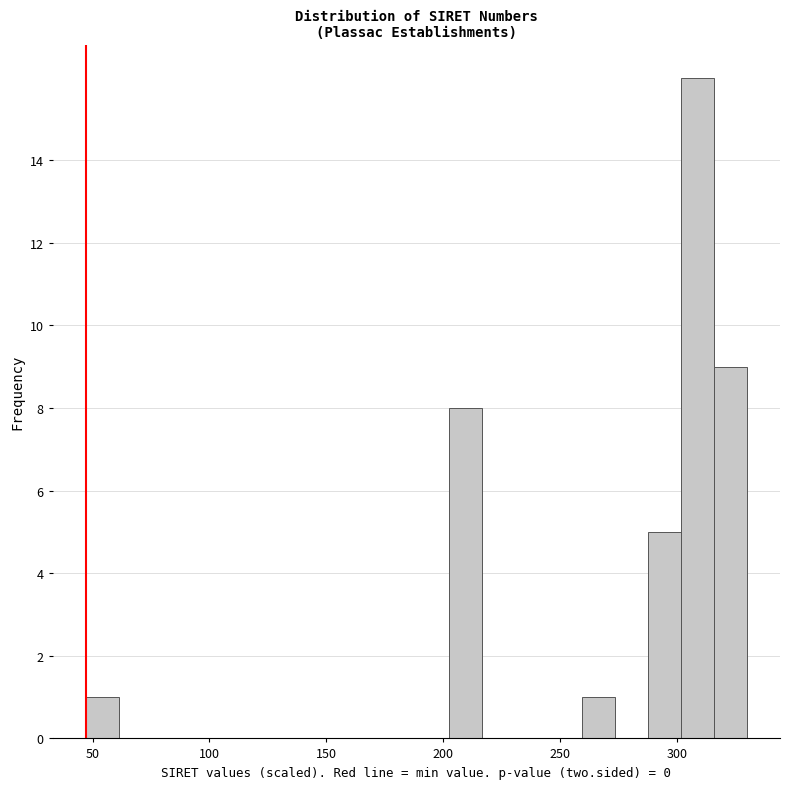

Around what value on the x-axis is the tallest bar? Give the approximate position of its centre, as read against the axis.

310